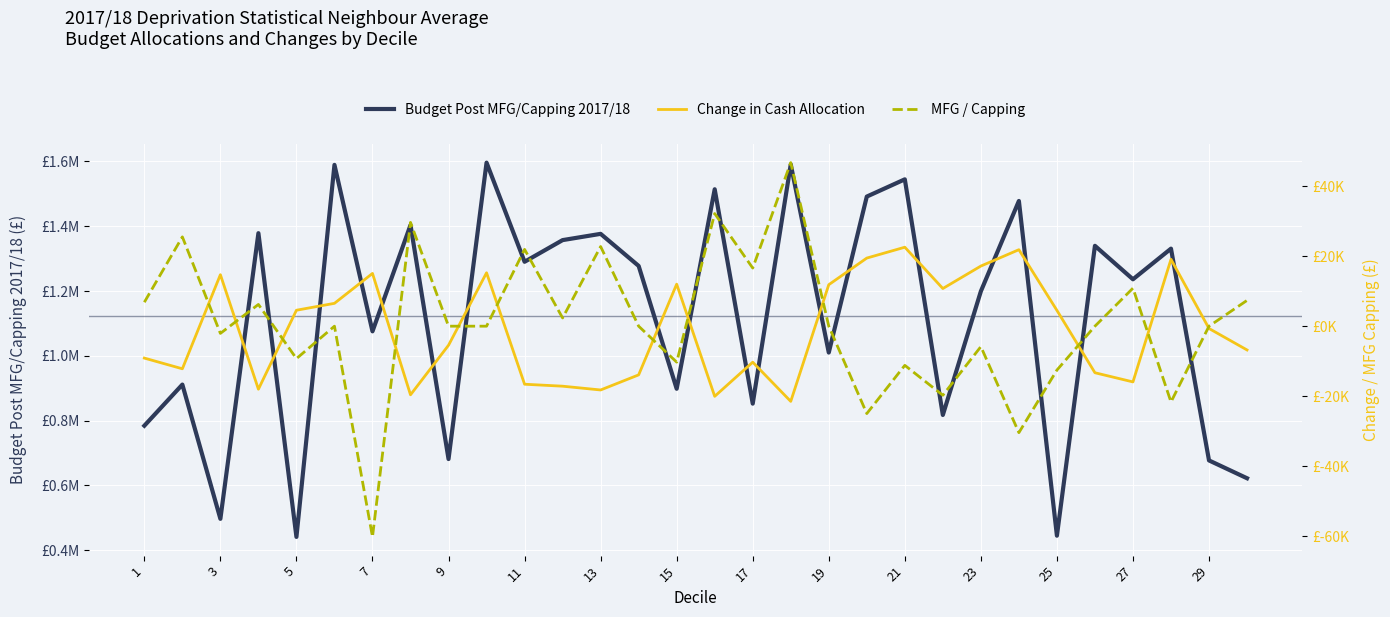

How many values in MFG / Capping are above zero?

12